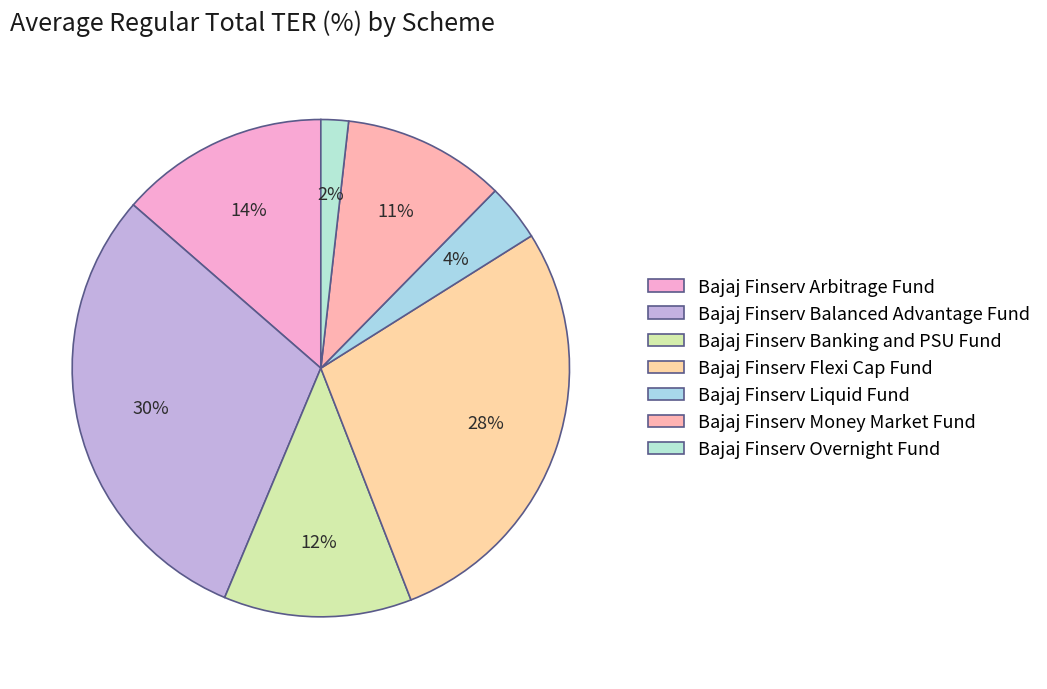

What is the total percentage of Bajaj Finserv Banking and PSU Fund and Bajaj Finserv Overnight Fund?

14.0%